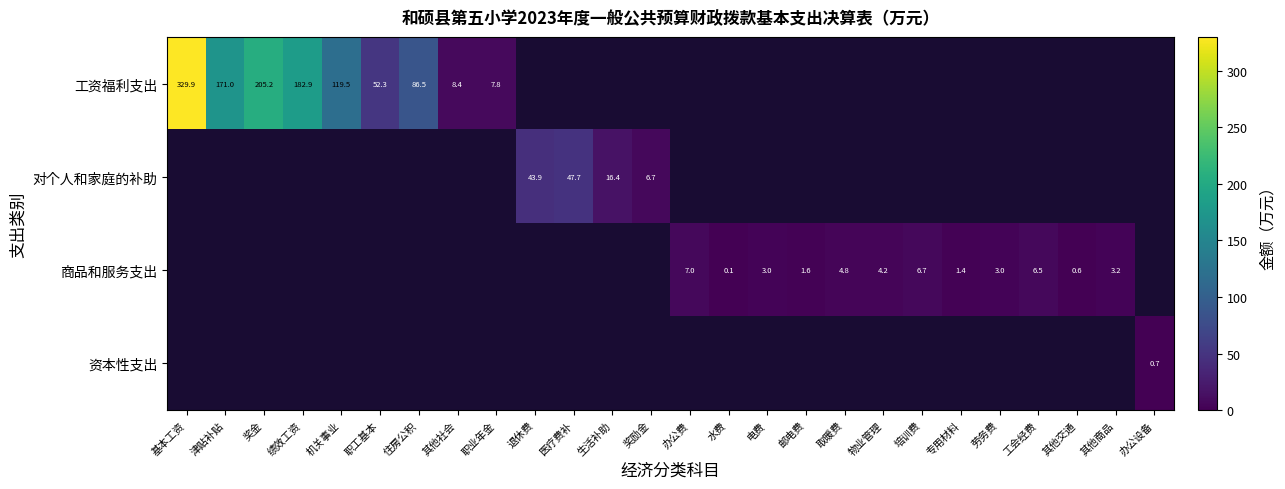

Where is 工资福利支出 nearest to the value 168?

津贴补贴